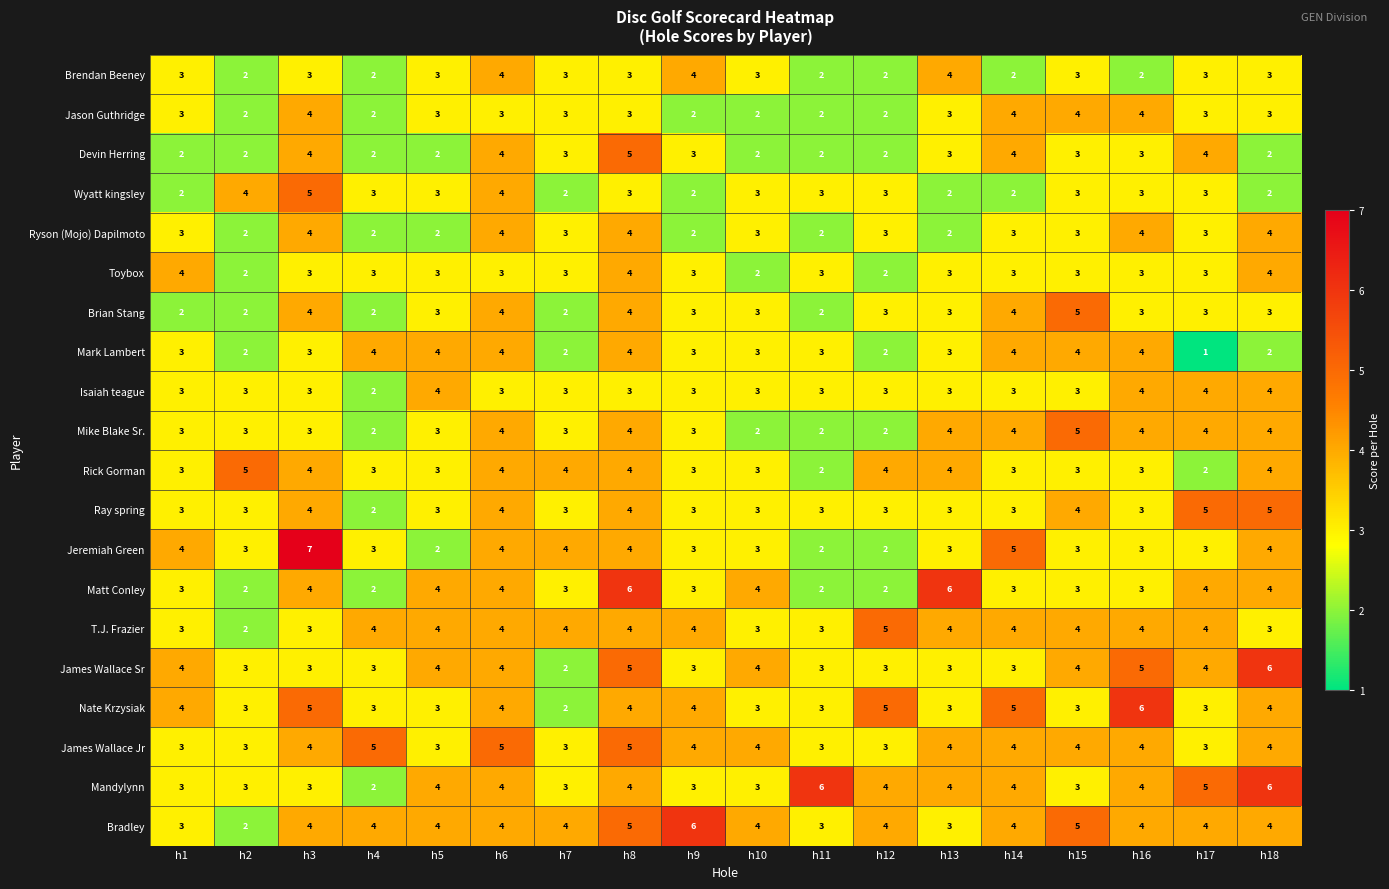

What is the maximum value shown in the chart?

7